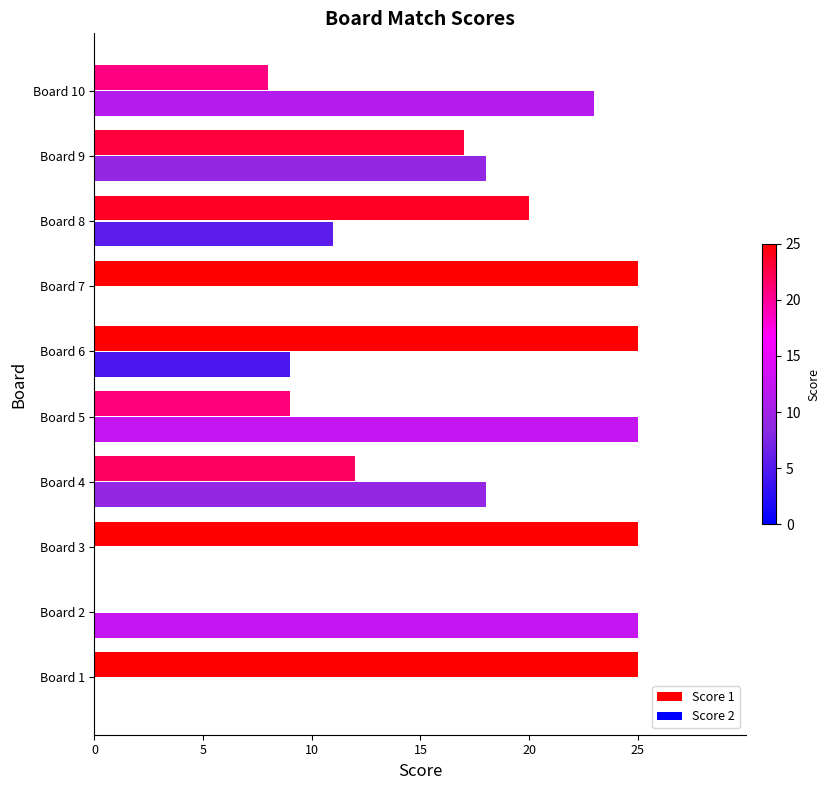

Between Board 5 and Board 10, which series saw the biggest shift?

Score 2